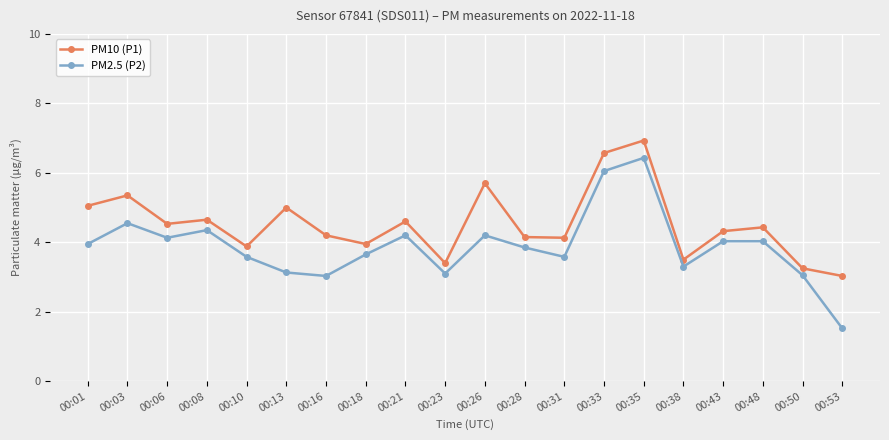

Rank the series by their maximum value, from lowest to highest.

PM2.5 (P2), PM10 (P1)